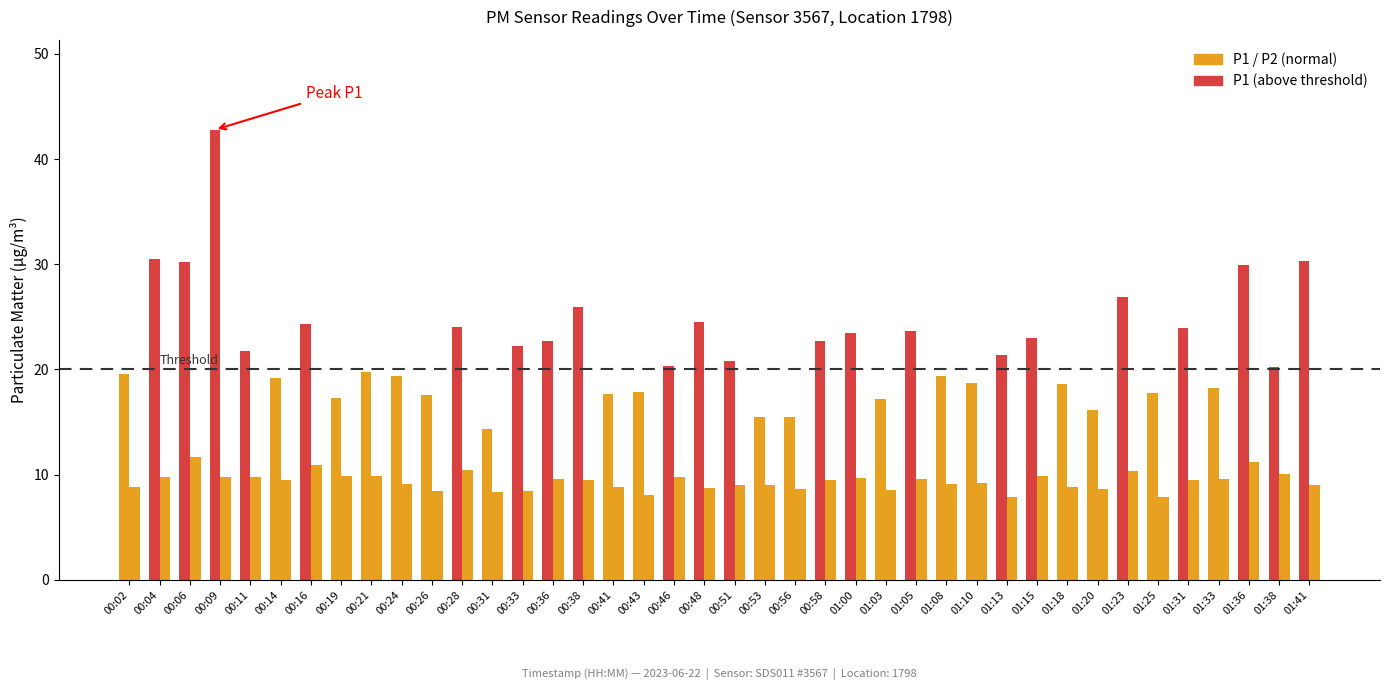

The P2 series shows 8.7 at 00:48. True or false?

True